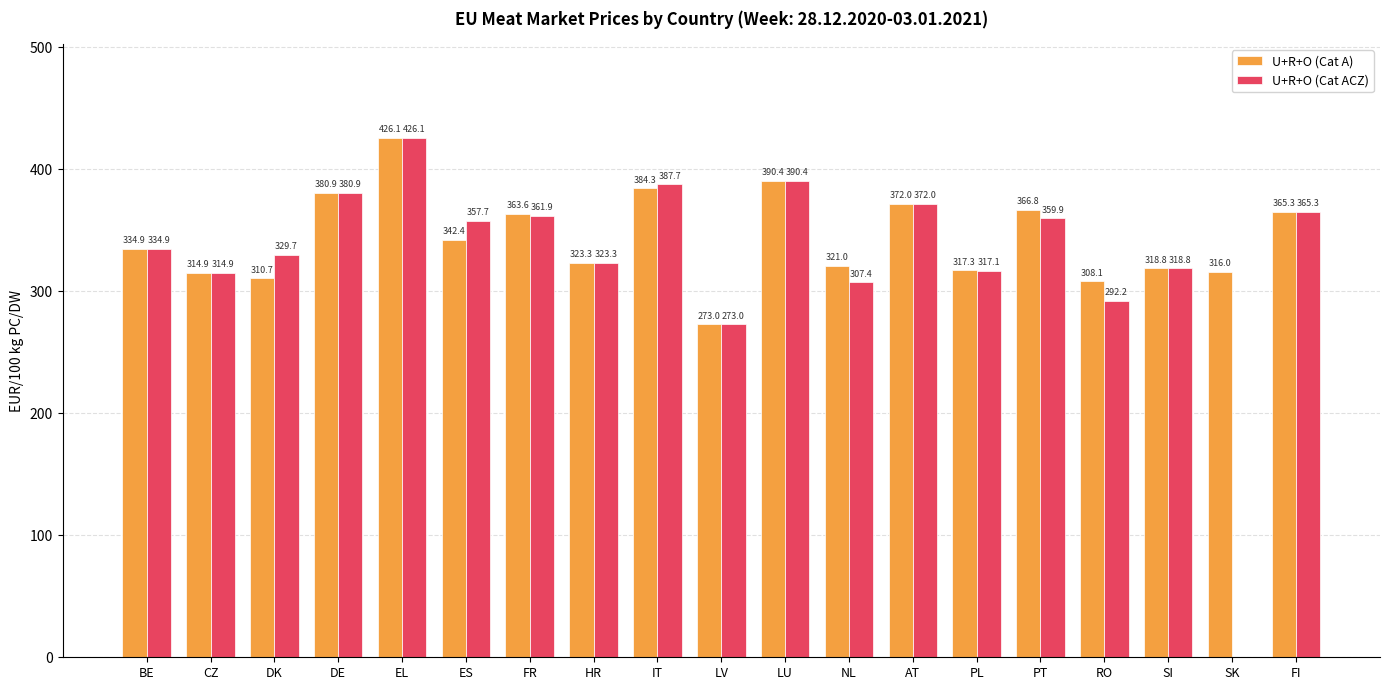

At which label does U+R+O (Cat A) first exceed 334?

BE